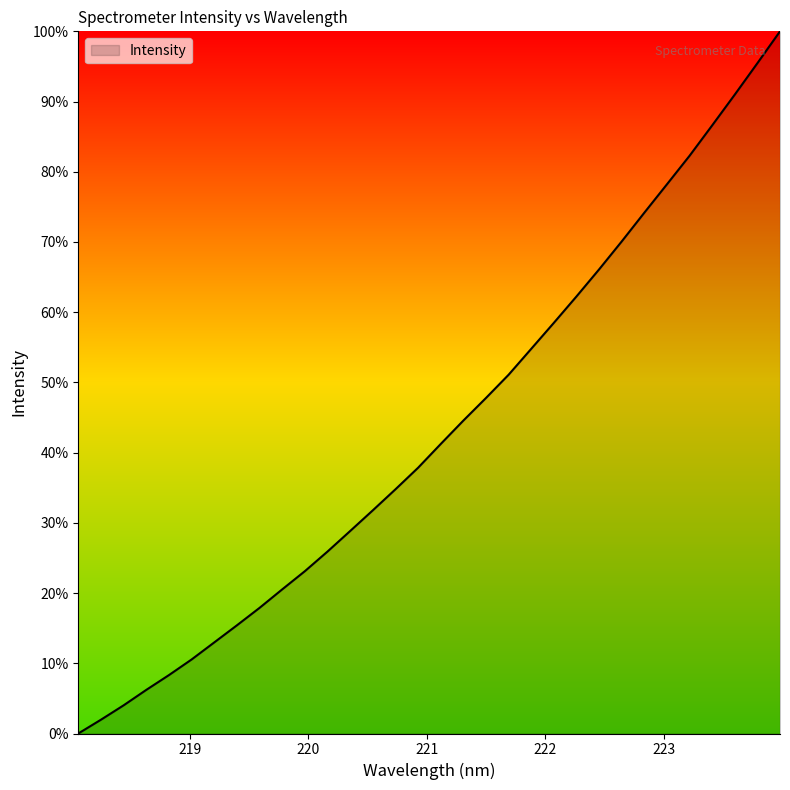

What is the difference between the second highest and second lowest values?

93.5